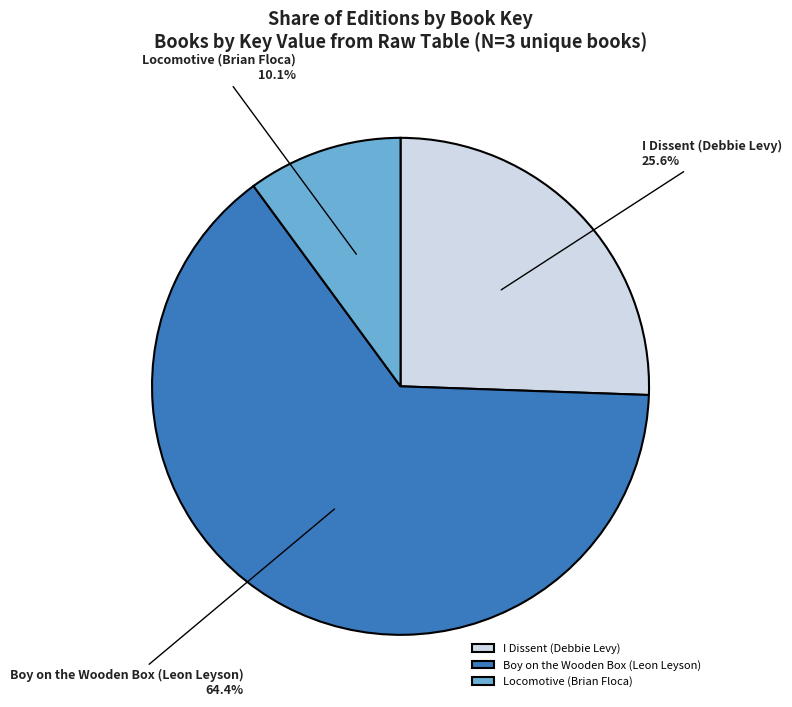

Which category has the smallest portion of the pie?

Locomotive (Brian Floca)